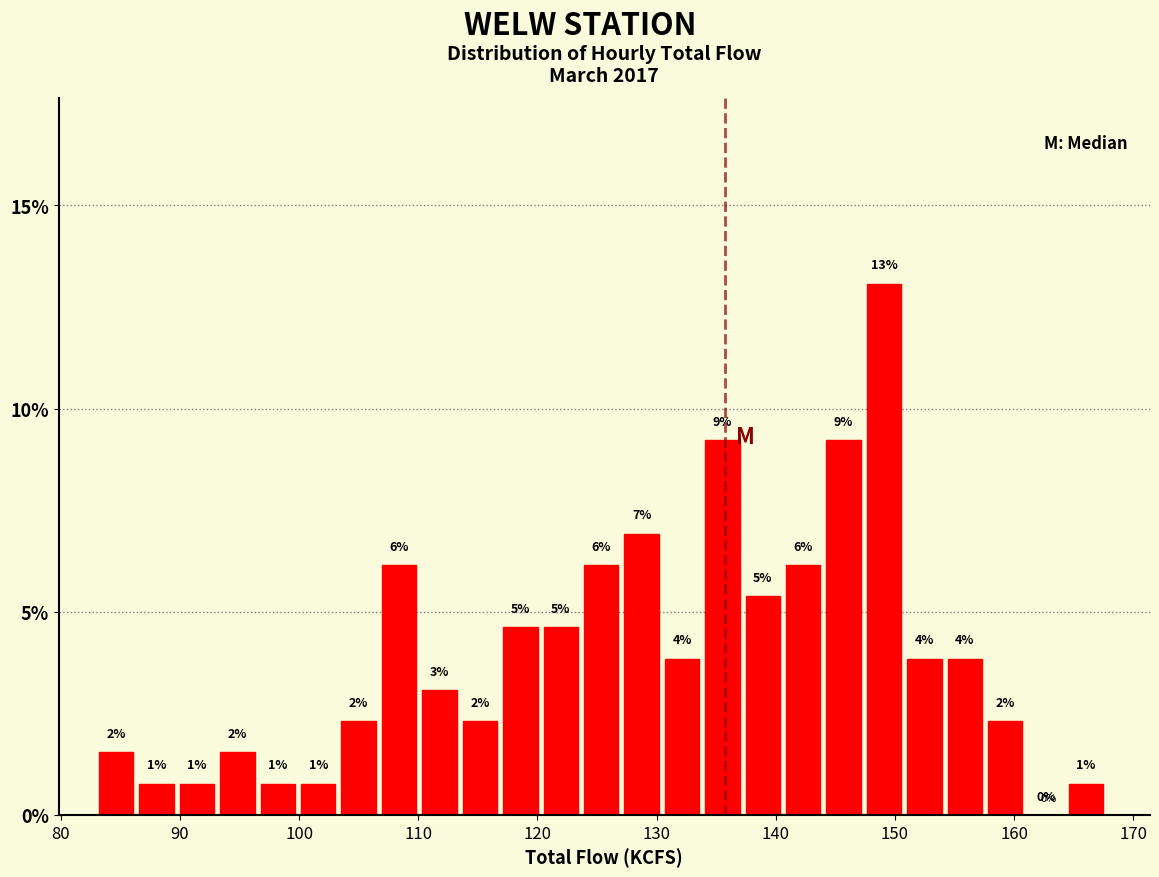

Around what value on the x-axis is the tallest bar? Give the approximate position of its centre, as read against the axis.

149